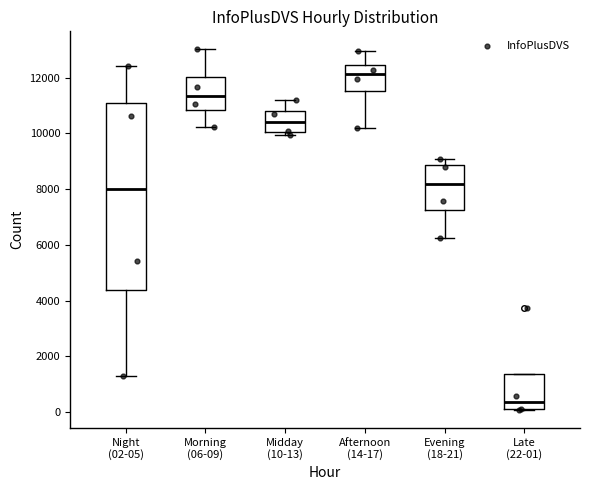

Where does the lower whisker of the box for Evening (18-21) end on the y-axis? The values are not printed on the chart, so give them approximately, as read against the axis.

6200